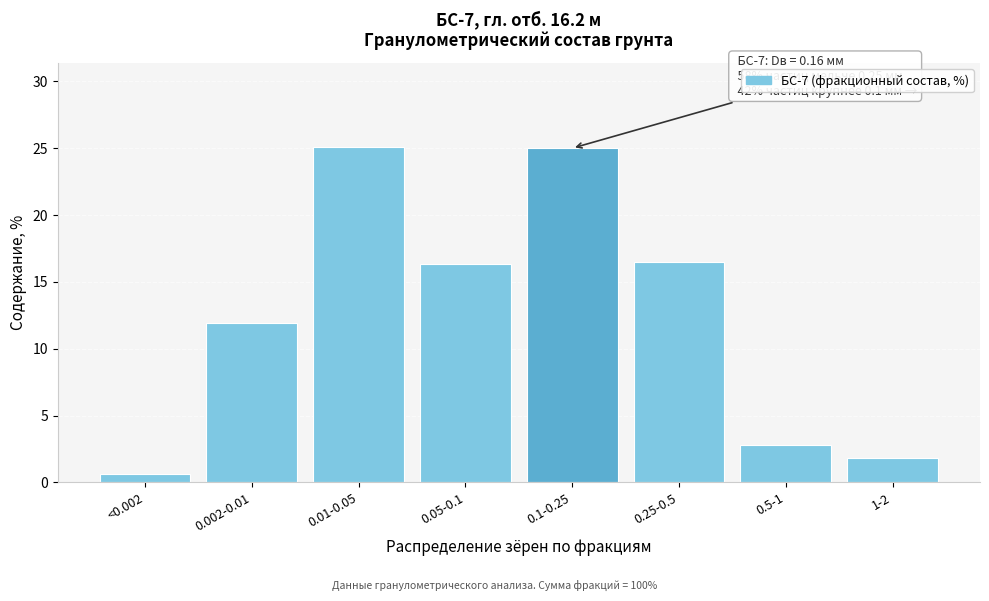

What is the maximum value shown in the chart?

25.1